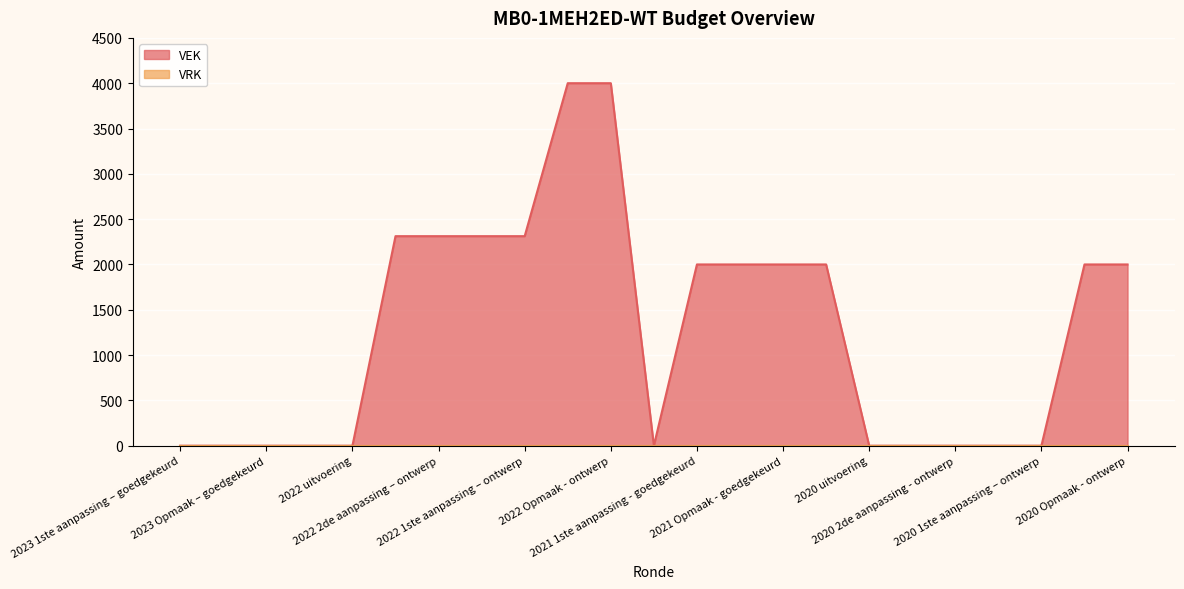

What position from the right is 2021 1ste aanpassing - goedgekeurd?

11